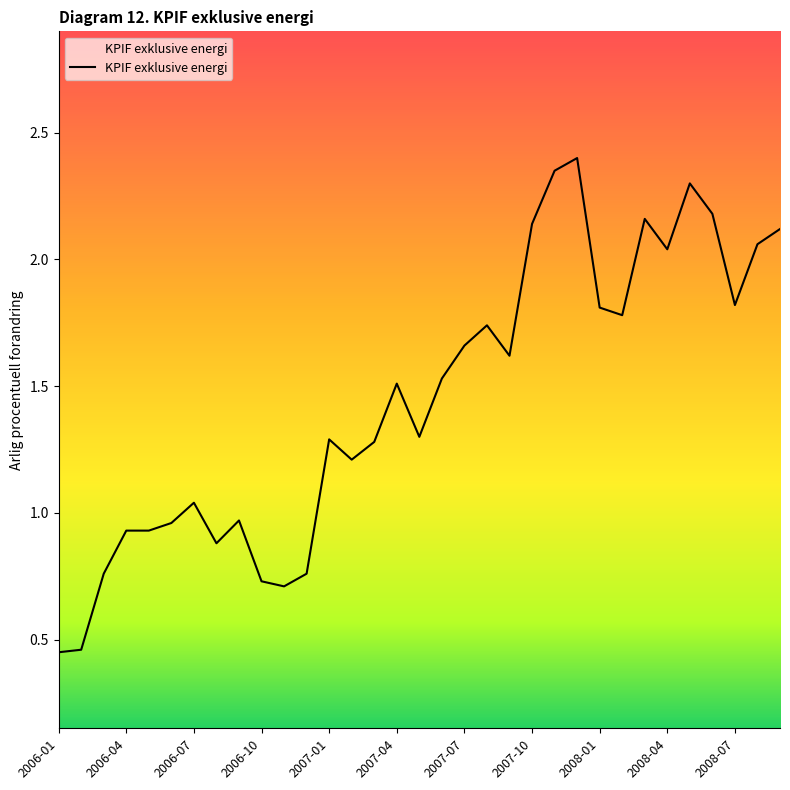

At which label is the value closest to 1?

2006-09